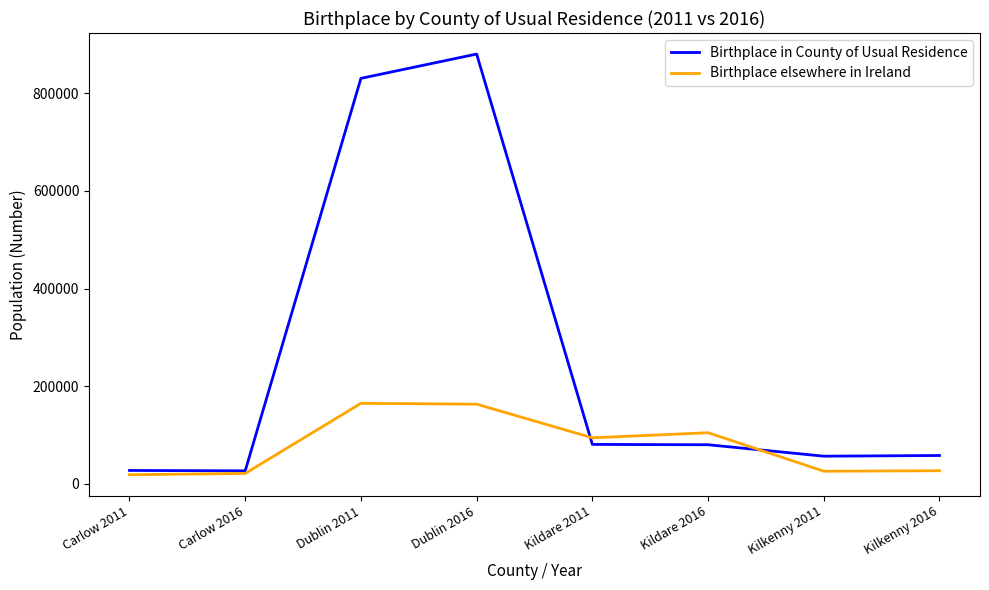

Does the chart have visible grid lines?

No